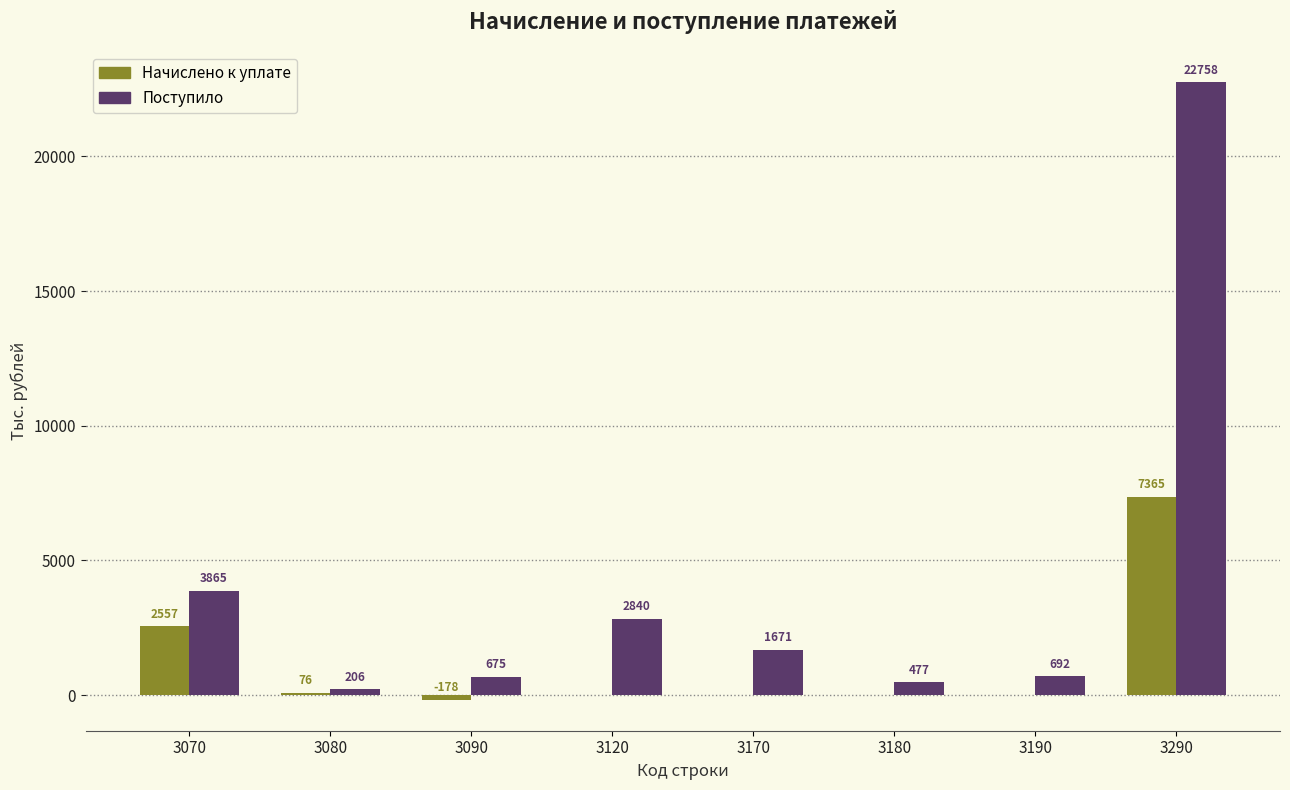

Reading left to right, transcribe all the data shown in this chart.

Начислено к уплате: 3070=2557	3080=76	3090=-178	3120=0	3170=0	3180=0	3190=0	3290=7365
Поступило: 3070=3865	3080=206	3090=675	3120=2840	3170=1671	3180=477	3190=692	3290=22758